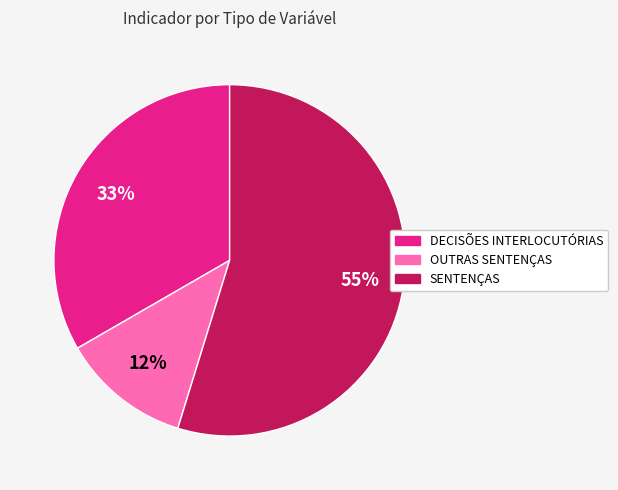

To the nearest percent, what is the difference between the largest and smallest slice percentages?

43%